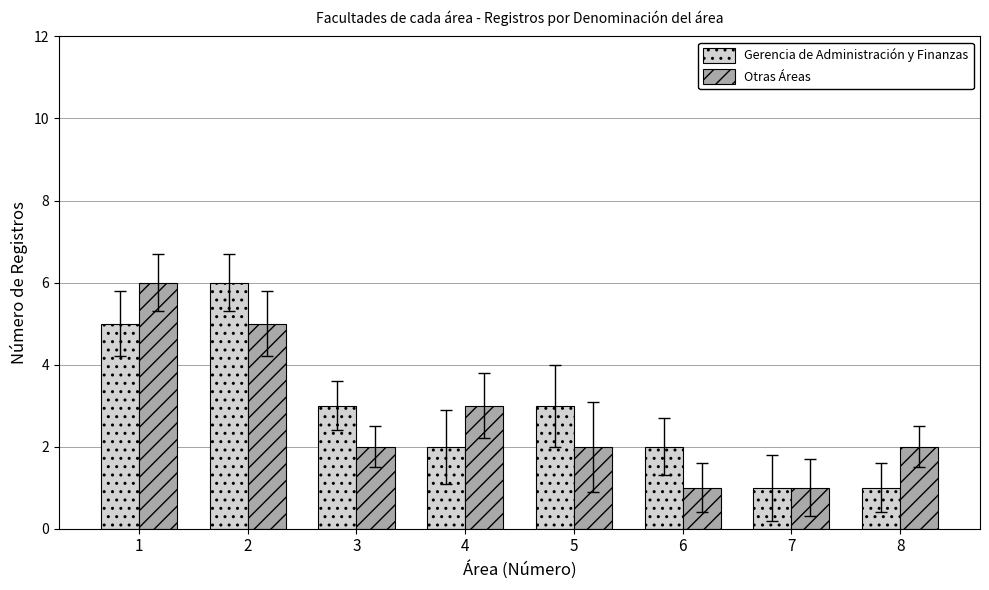

True or false: Gerencia de Administración y Finanzas has a value of 3 at 5.

True